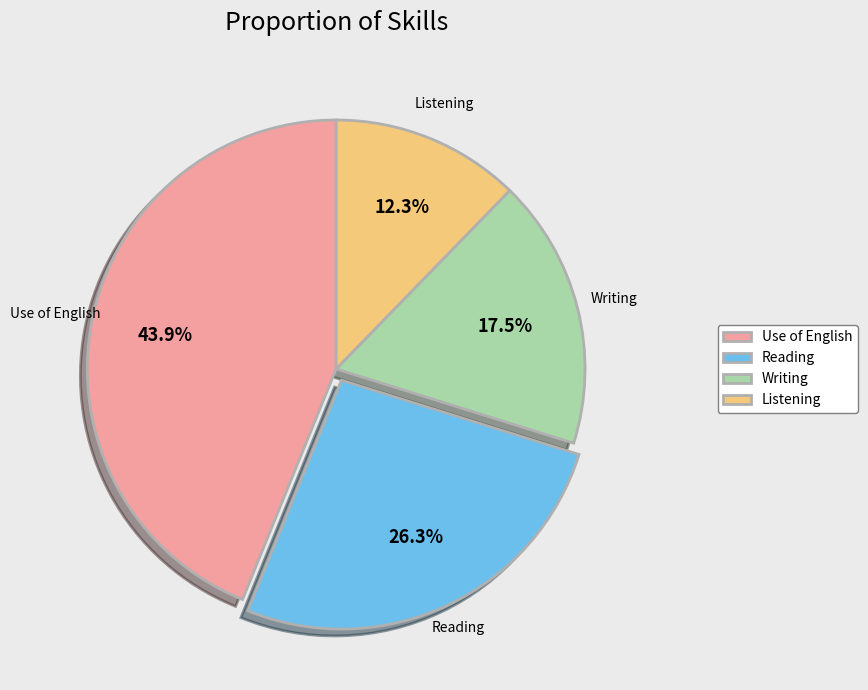

How many segments does this pie chart have?

4